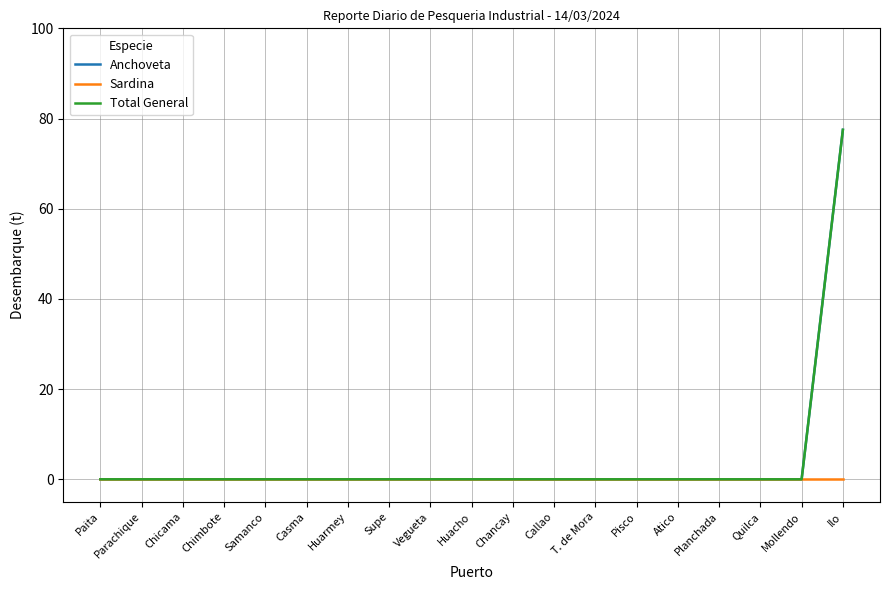

Is this an area chart (filled region under the line)?

No